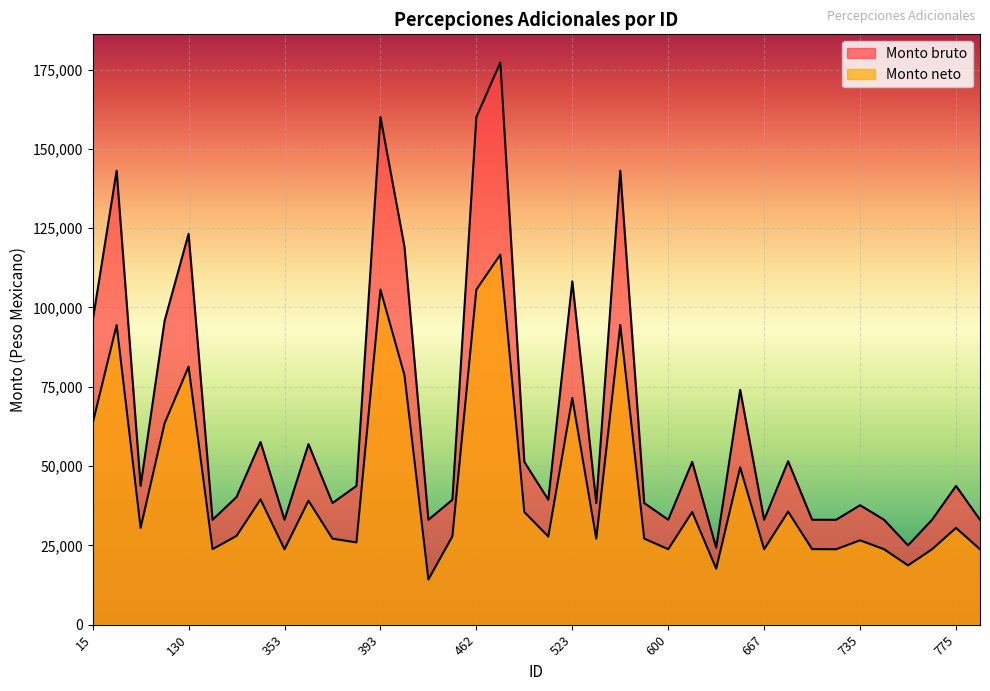

What are all the series names shown in the legend?

Monto bruto, Monto neto